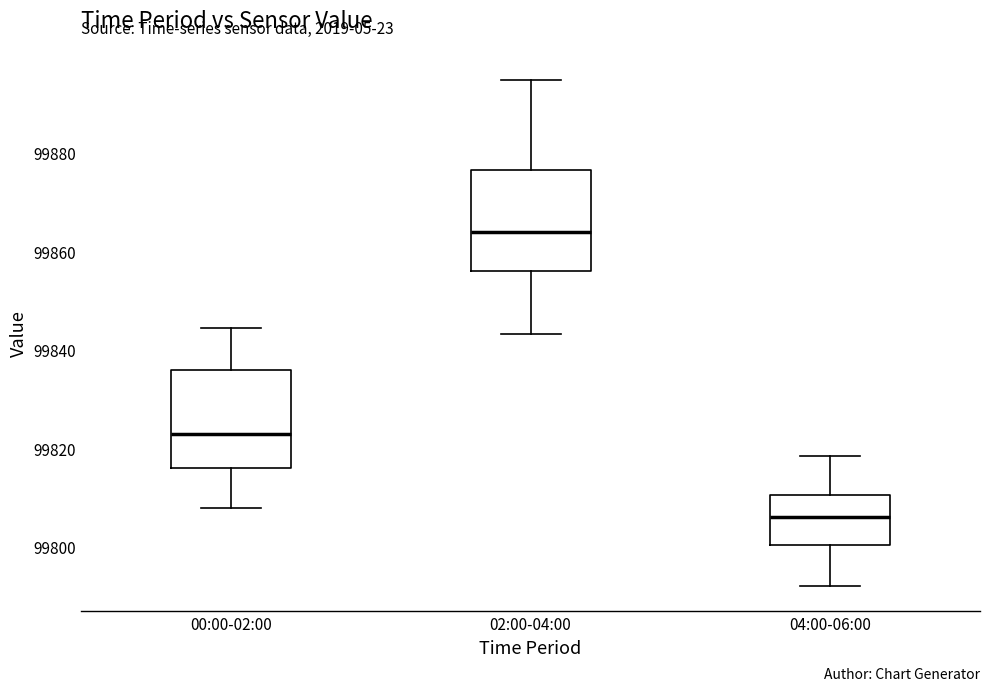

Reading left to right, transcribe this box plot: for each box, give where its median line is, the range the box spans, and where its two whiskers end, as read against the y-axis. The values are not printed on the chart, so give them approximately, as read against the axis.

00:00-02:00: median 99822, box 99816 to 99836, whiskers 99808 to 99844
02:00-04:00: median 99864, box 99856 to 99876, whiskers 99844 to 99894
04:00-06:00: median 99806, box 99800 to 99810, whiskers 99792 to 99818